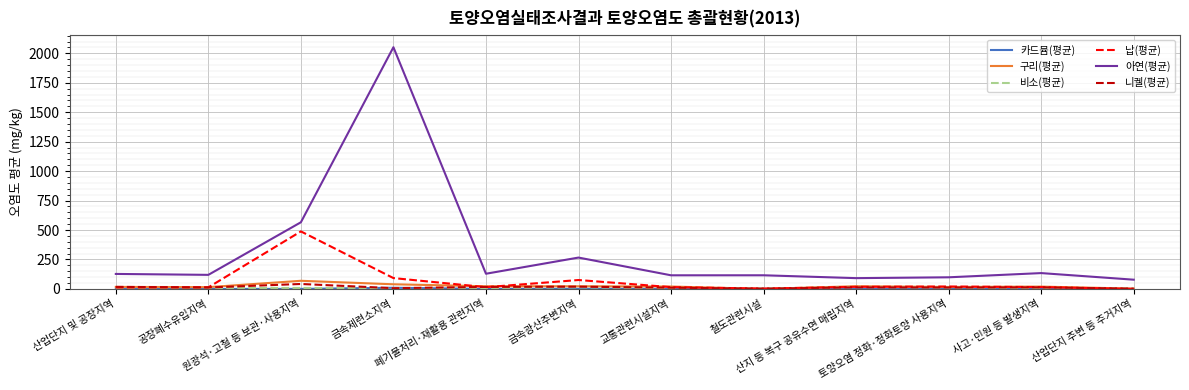

True or false: 니켈(평균) and 아연(평균) intersect in this chart.

False